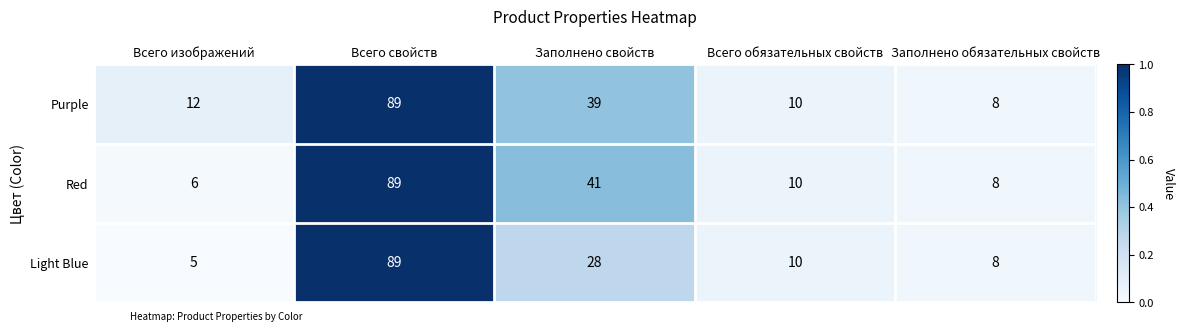

Which series changed the most between Заполнено свойств and Заполнено обязательных свойств?

Red